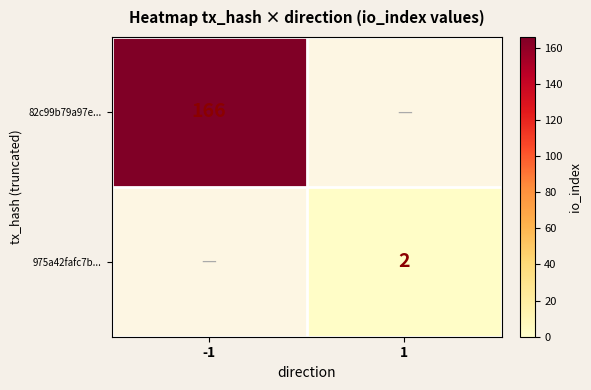

True or false: 975a42fafc7b... has a value of 1 at -1.

False